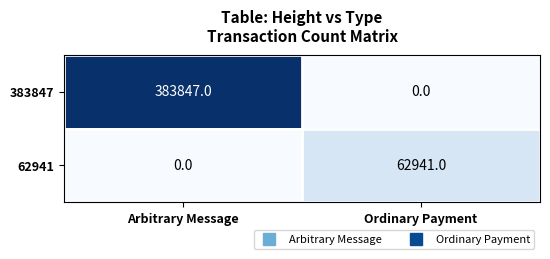

Where is 62941 nearest to the value 31470?

Arbitrary Message